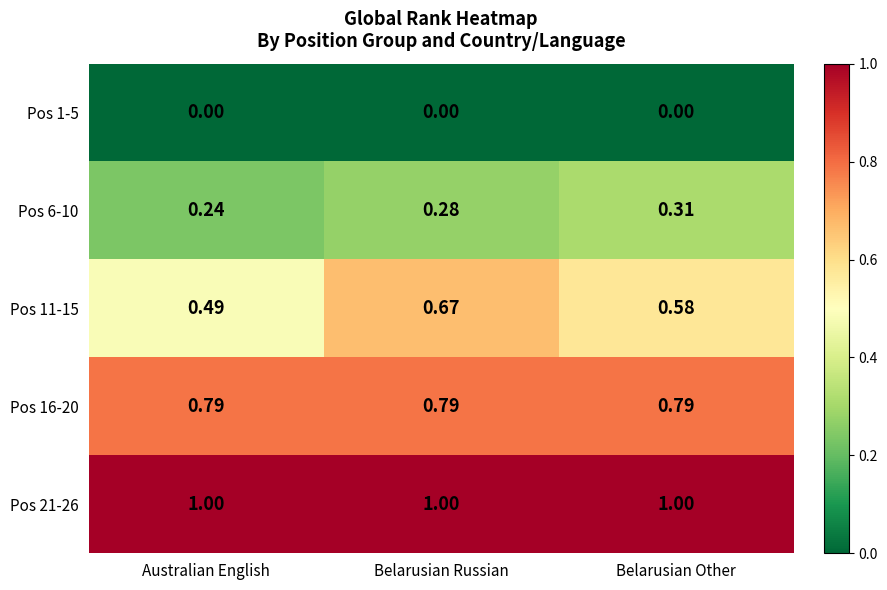

What is the difference between the highest and lowest values at Belarusian Other?

1.0